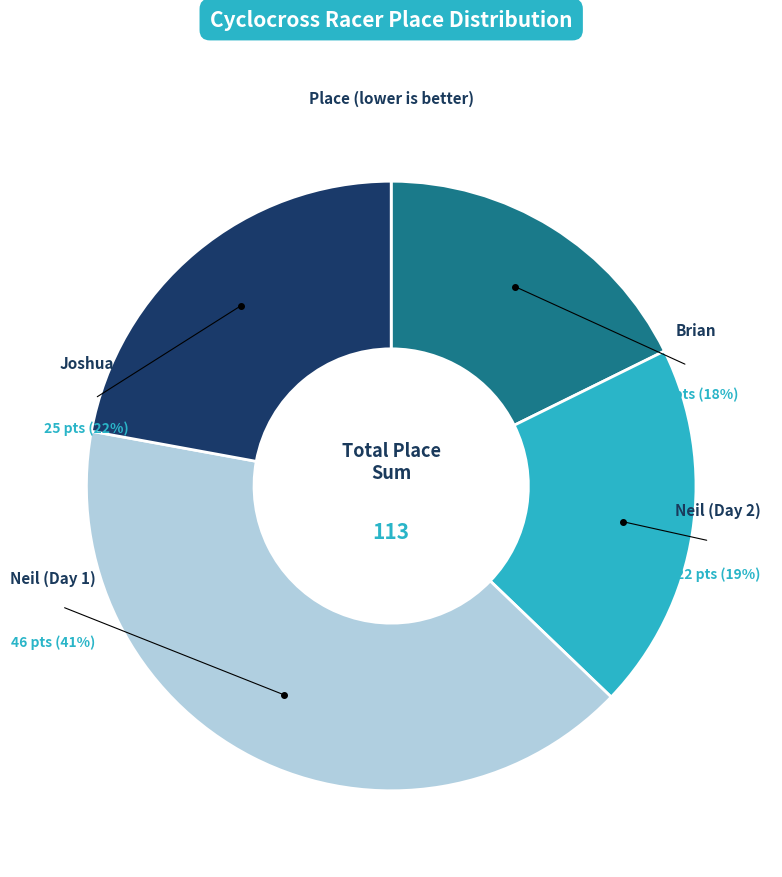

What is the largest slice in the pie chart?

Neil (Day 1)